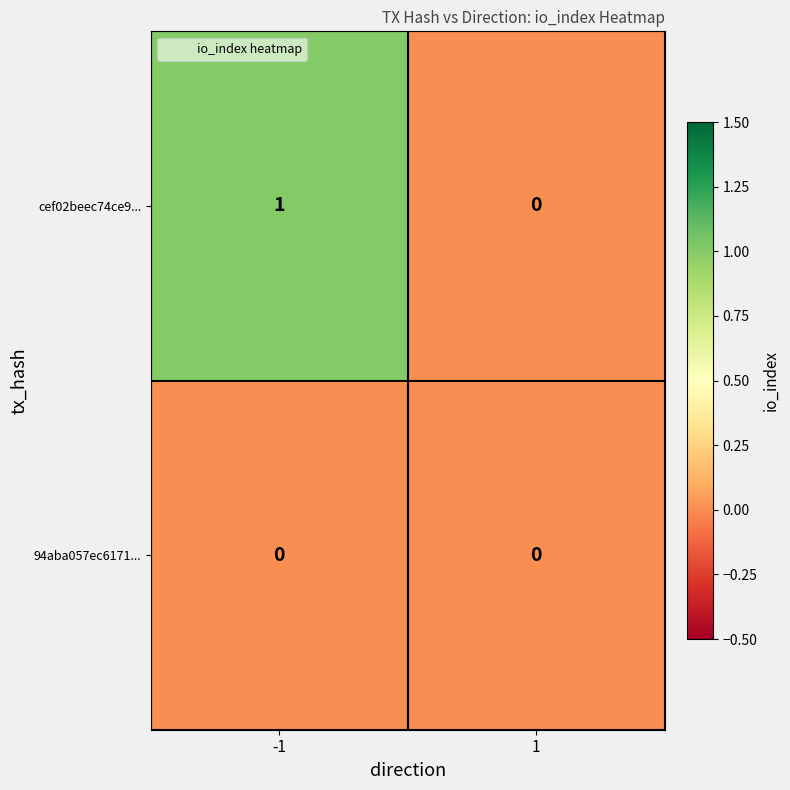

Which series has the largest total across all categories?

cef02beec74ce9...